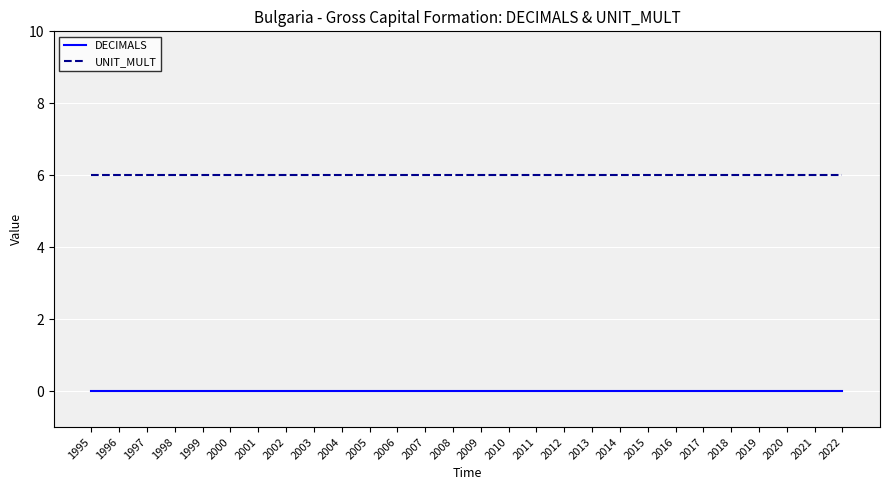

True or false: UNIT_MULT and DECIMALS cross at least once.

False